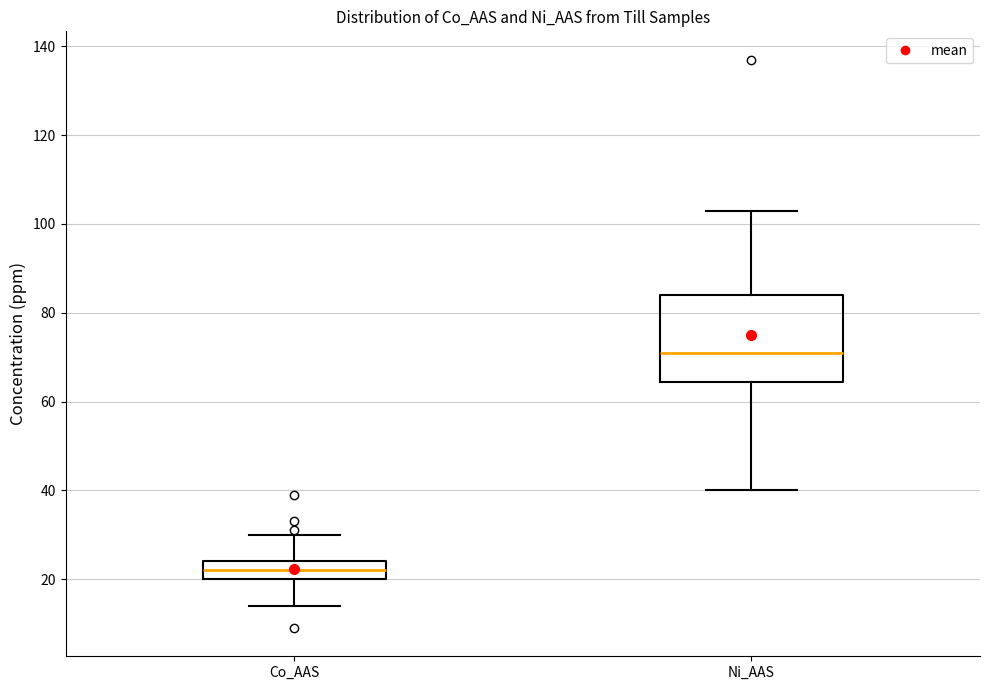

Reading left to right, transcribe this box plot: for each box, give where its median line is, the range the box spans, and where its two whiskers end, as read against the y-axis. The values are not printed on the chart, so give them approximately, as read against the axis.

Co_AAS: median 22, box 20 to 24, whiskers 14 to 30
Ni_AAS: median 72, box 64 to 84, whiskers 40 to 104